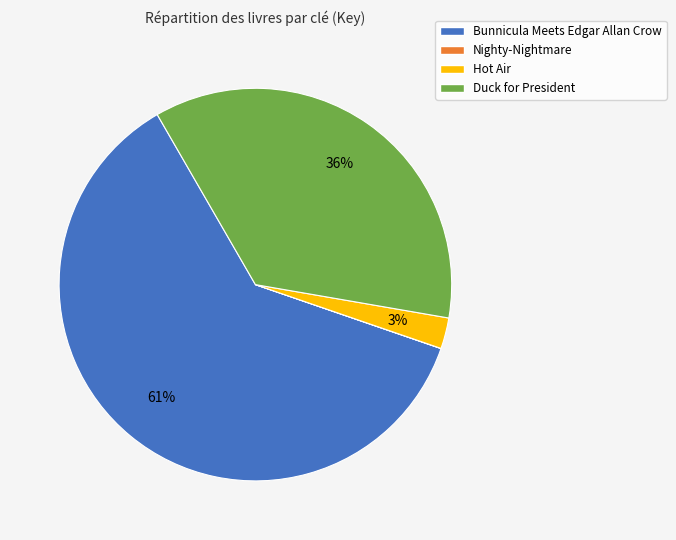

What is the ratio of the value at Bunnicula Meets Edgar Allan Crow to the value at Duck for President?

1.7